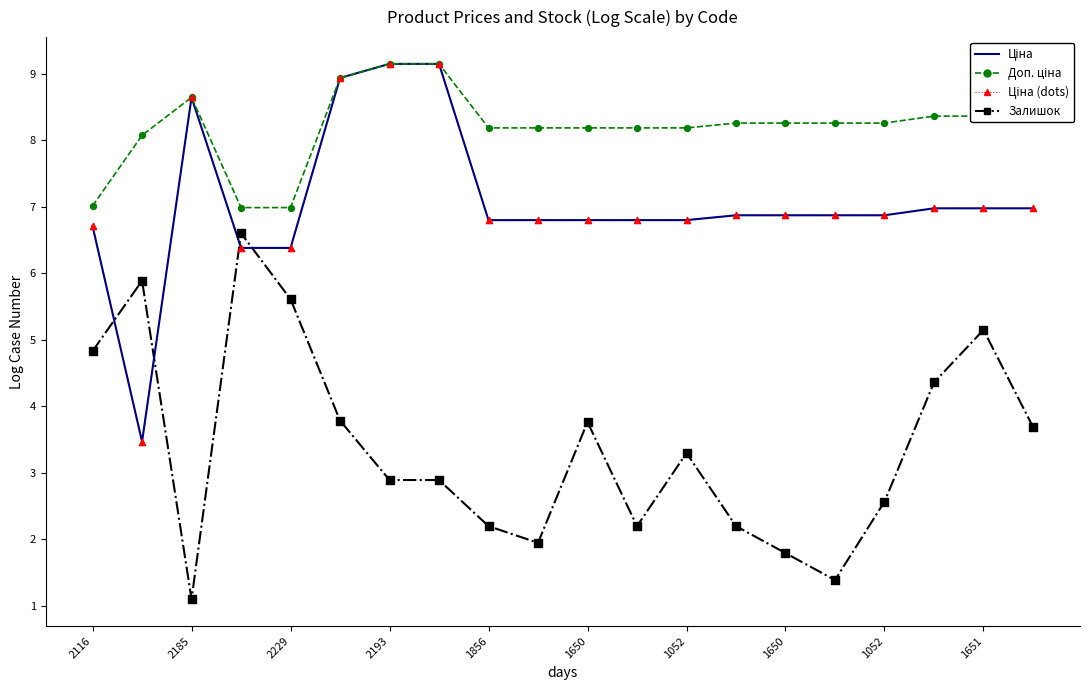

What is the maximum value shown in the chart?

9.1